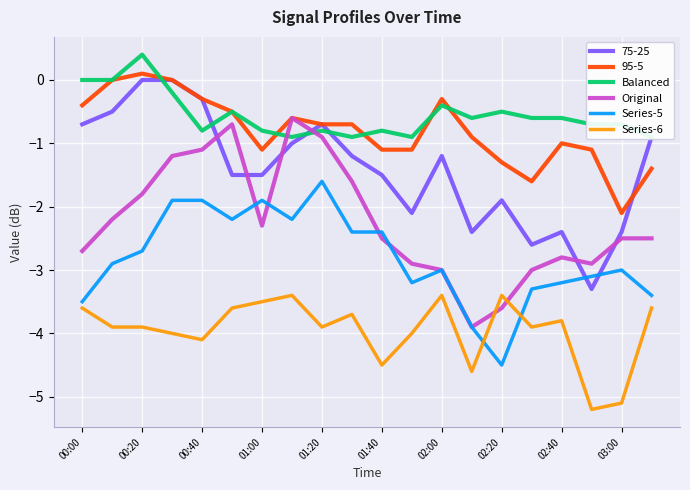

Which category has the lowest value in the Series-5 series?

02:20